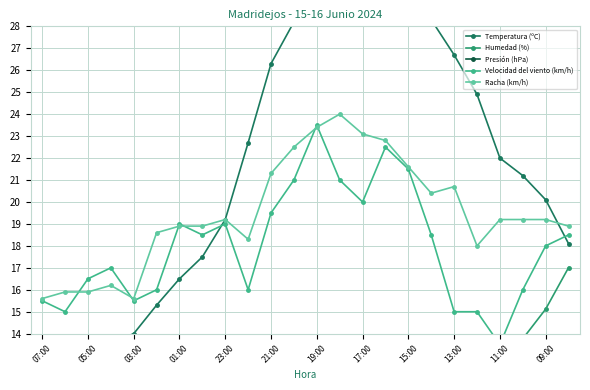

The Racha (km/h) series shows 21.6 at 15:00. True or false?

True